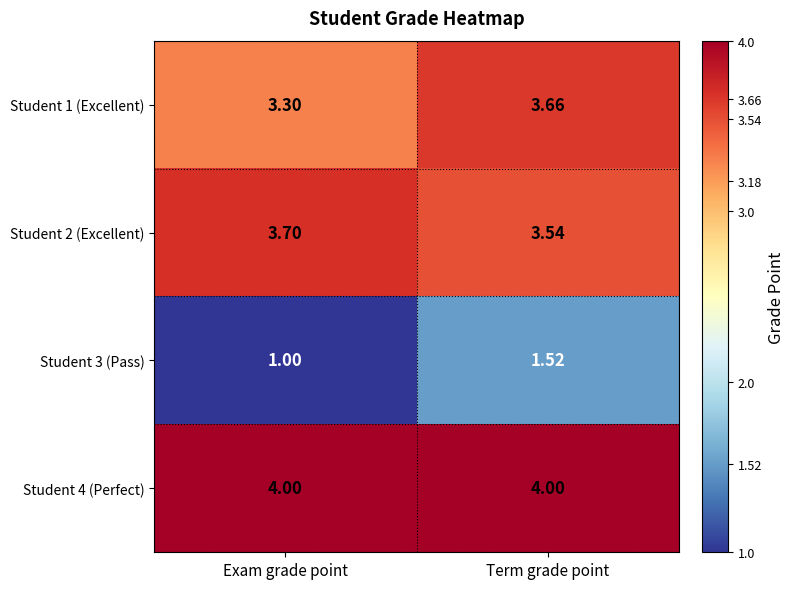

Which series has the largest total across all categories?

Student 4 (Perfect)